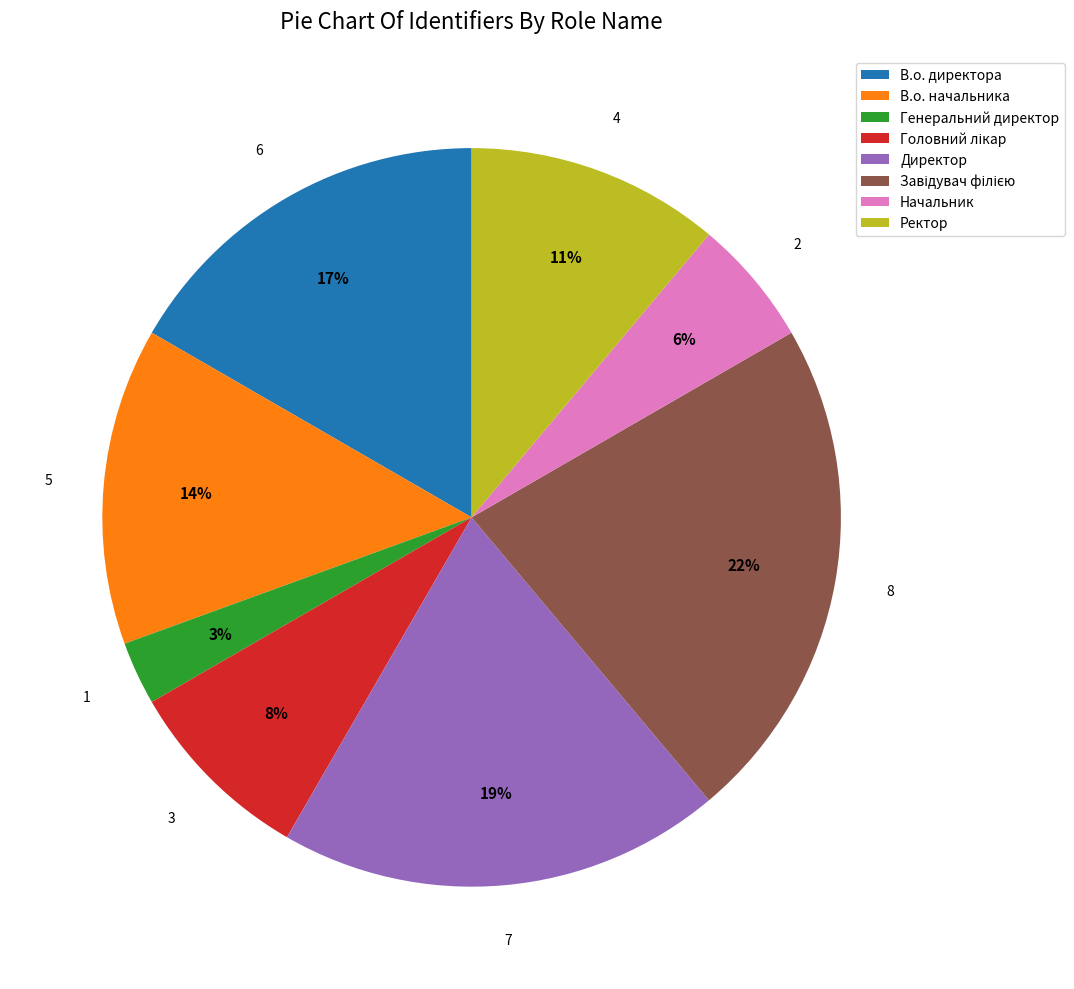

Is it true that Ректор is 23% of the pie?

False